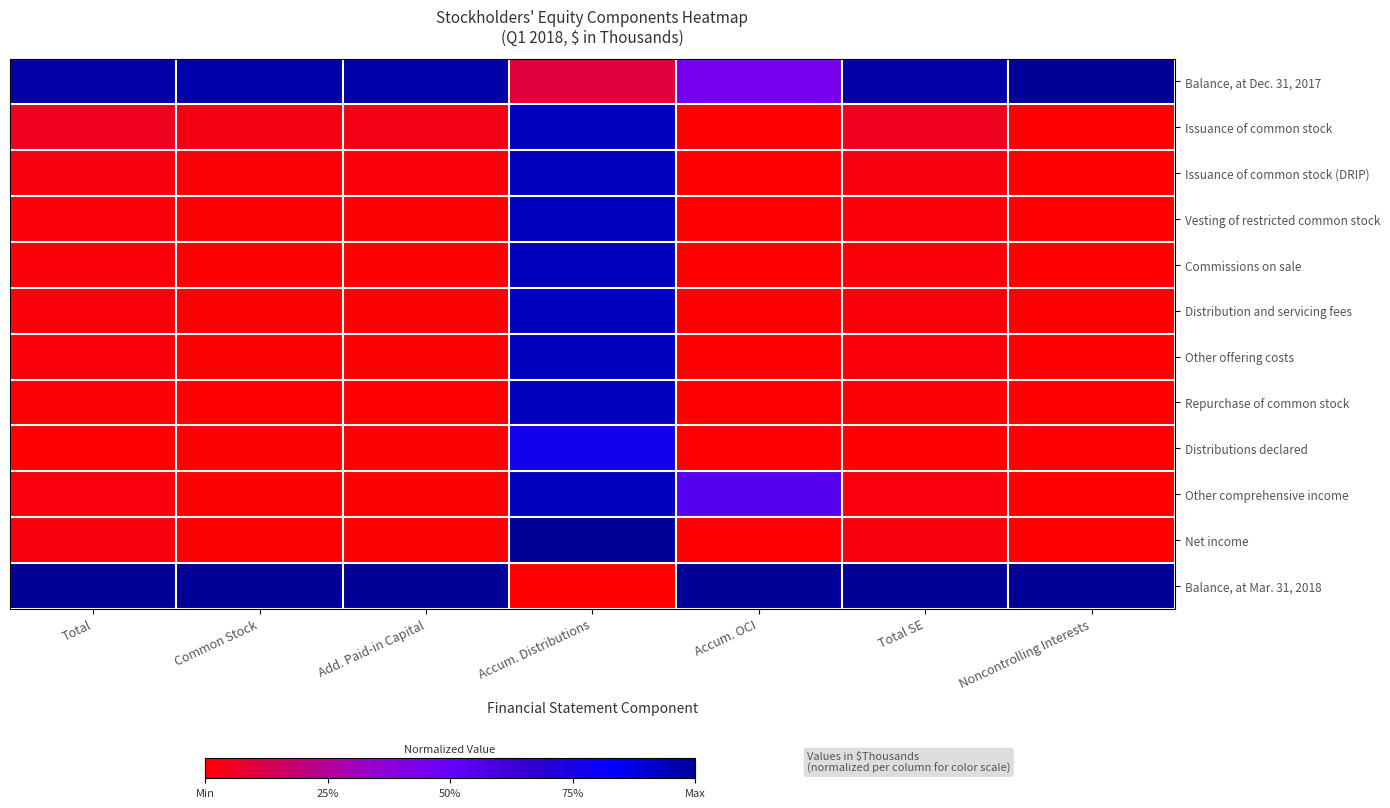

Reading left to right, extract all data points from this chart.

Balance, at Dec. 31, 2017: Total=1.0	Common Stock=1.0	Add. Paid-in Capital=1.0	Accum. Distributions=0.1	Accum. OCI=0.4	Total SE=1.0	Noncontrolling Interests=1.0
Issuance of common stock: Total=0.1	Common Stock=0.0	Add. Paid-in Capital=0.0	Accum. Distributions=0.9	Accum. OCI=0.0	Total SE=0.1	Noncontrolling Interests=0.0
Issuance of common stock (DRIP): Total=0.0	Common Stock=0.0	Add. Paid-in Capital=0.0	Accum. Distributions=0.9	Accum. OCI=0.0	Total SE=0.0	Noncontrolling Interests=0.0
Vesting of restricted common stock: Total=0.0	Common Stock=0.0	Add. Paid-in Capital=0.0	Accum. Distributions=0.9	Accum. OCI=0.0	Total SE=0.0	Noncontrolling Interests=0.0
Commissions on sale: Total=0.0	Common Stock=0.0	Add. Paid-in Capital=0.0	Accum. Distributions=0.9	Accum. OCI=0.0	Total SE=0.0	Noncontrolling Interests=0.0
Distribution and servicing fees: Total=0.0	Common Stock=0.0	Add. Paid-in Capital=0.0	Accum. Distributions=0.9	Accum. OCI=0.0	Total SE=0.0	Noncontrolling Interests=0.0
Other offering costs: Total=0.0	Common Stock=0.0	Add. Paid-in Capital=0.0	Accum. Distributions=0.9	Accum. OCI=0.0	Total SE=0.0	Noncontrolling Interests=0.0
Repurchase of common stock: Total=0.0	Common Stock=0.0	Add. Paid-in Capital=0.0	Accum. Distributions=0.9	Accum. OCI=0.0	Total SE=0.0	Noncontrolling Interests=0.0
Distributions declared: Total=0.0	Common Stock=0.0	Add. Paid-in Capital=0.0	Accum. Distributions=0.8	Accum. OCI=0.0	Total SE=0.0	Noncontrolling Interests=0.0
Other comprehensive income: Total=0.0	Common Stock=0.0	Add. Paid-in Capital=0.0	Accum. Distributions=0.9	Accum. OCI=0.6	Total SE=0.0	Noncontrolling Interests=0.0
Net income: Total=0.0	Common Stock=0.0	Add. Paid-in Capital=0.0	Accum. Distributions=1.0	Accum. OCI=0.0	Total SE=0.0	Noncontrolling Interests=0.0
Balance, at Mar. 31, 2018: Total=1.0	Common Stock=1.0	Add. Paid-in Capital=1.0	Accum. Distributions=0.0	Accum. OCI=1.0	Total SE=1.0	Noncontrolling Interests=1.0